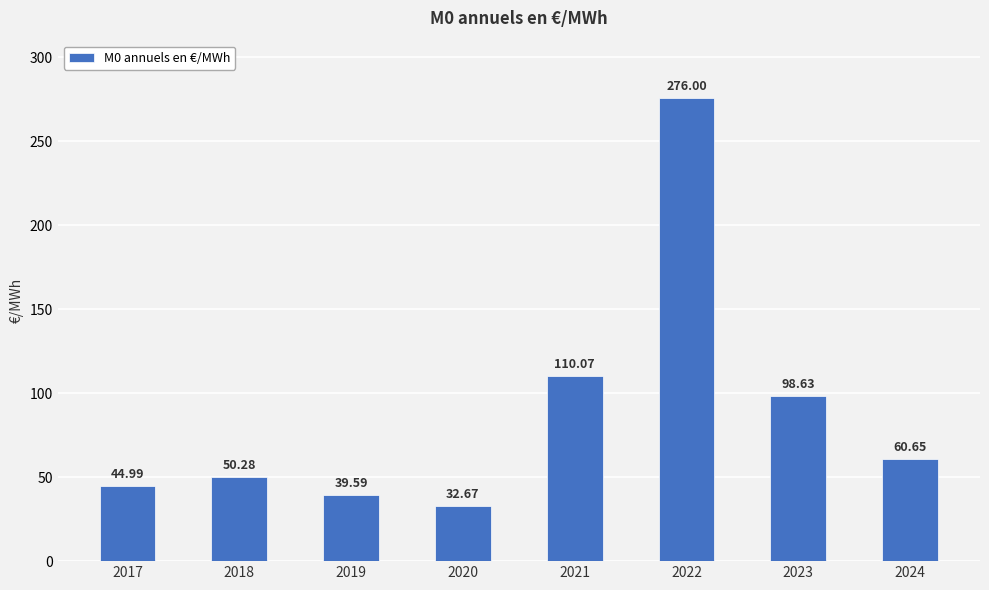

List the labels in order of value, smallest first.

2020, 2019, 2017, 2018, 2024, 2023, 2021, 2022